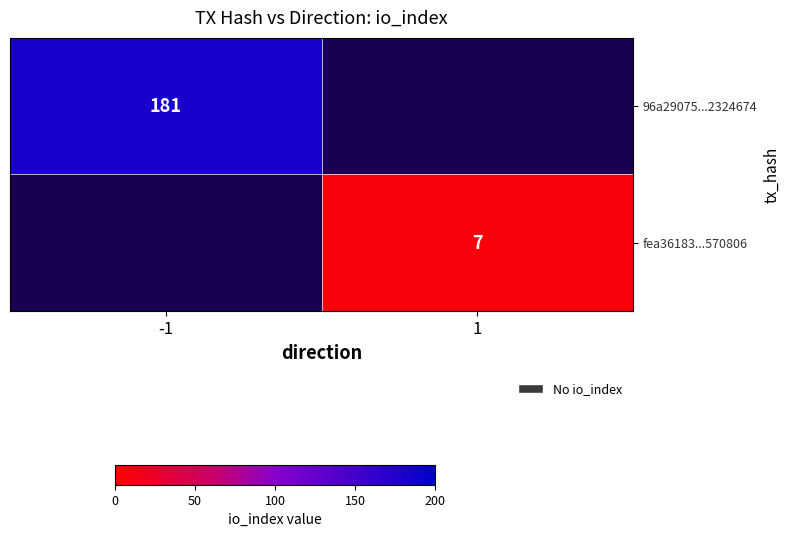

The 96a29075...2324674 series shows 245 at -1. True or false?

False